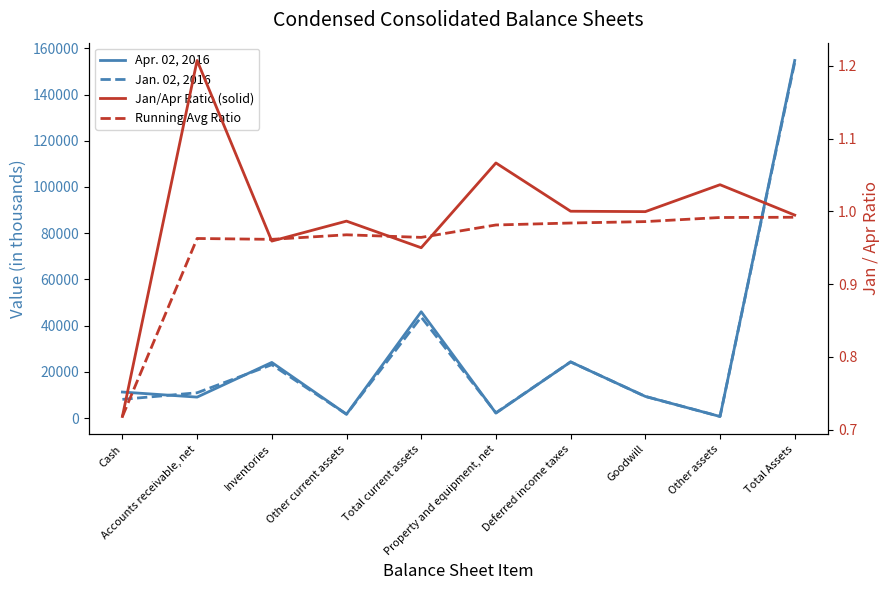

Read the Jan/Apr Ratio (solid) value at Inventories.

1.0